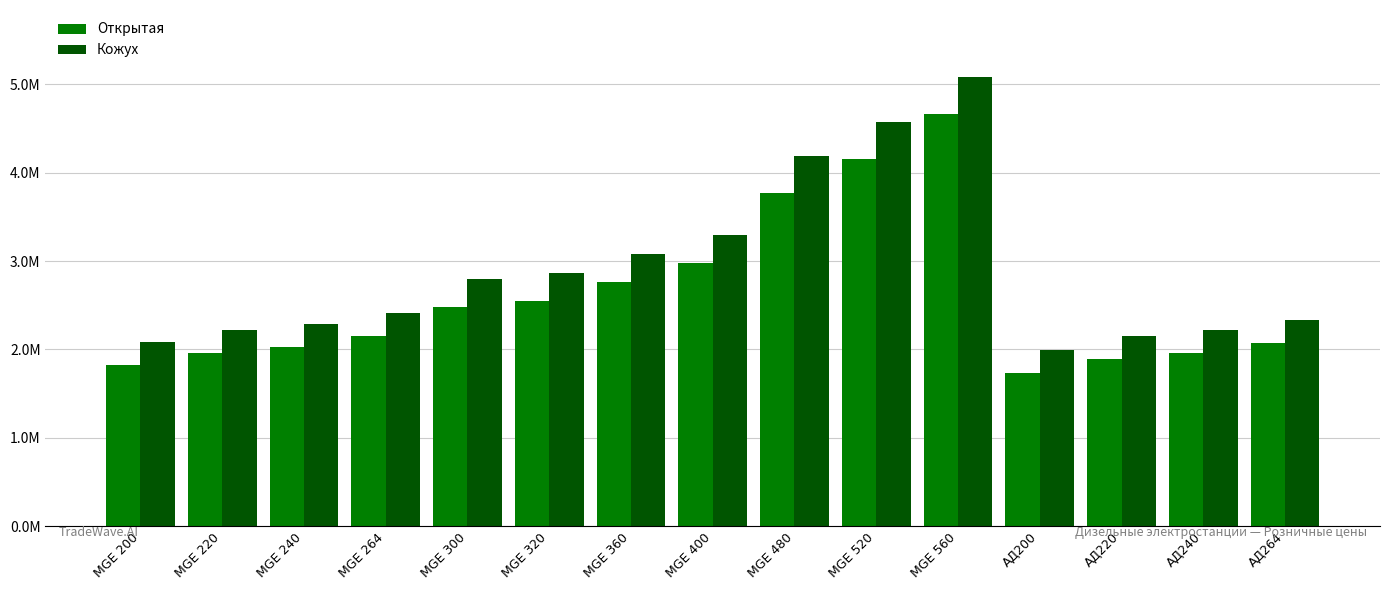

What are all the series names shown in the legend?

Открытая, Кожух